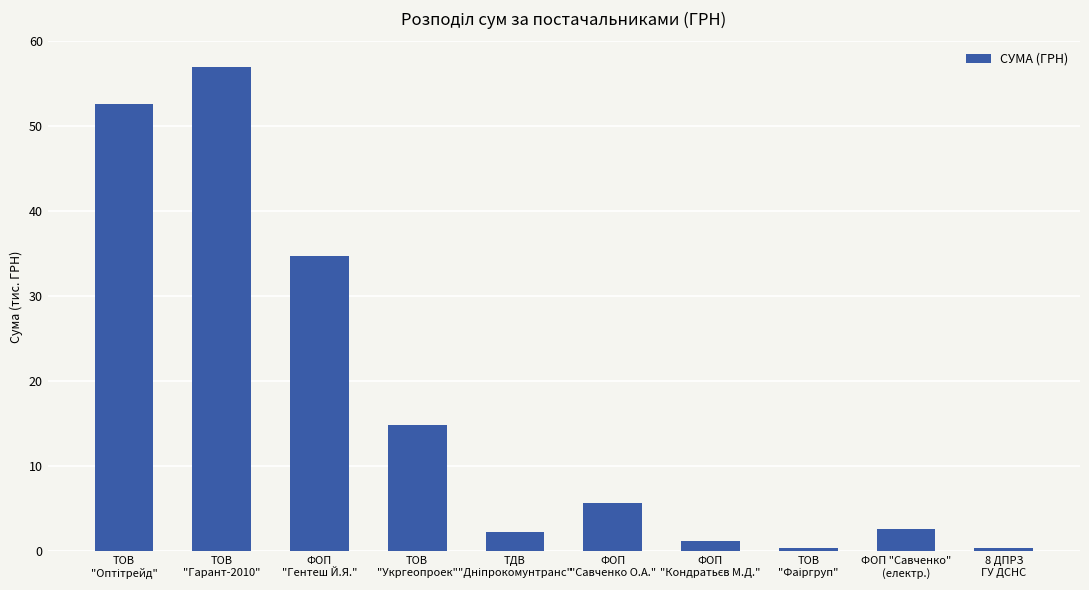

What is the average value?

17165.4